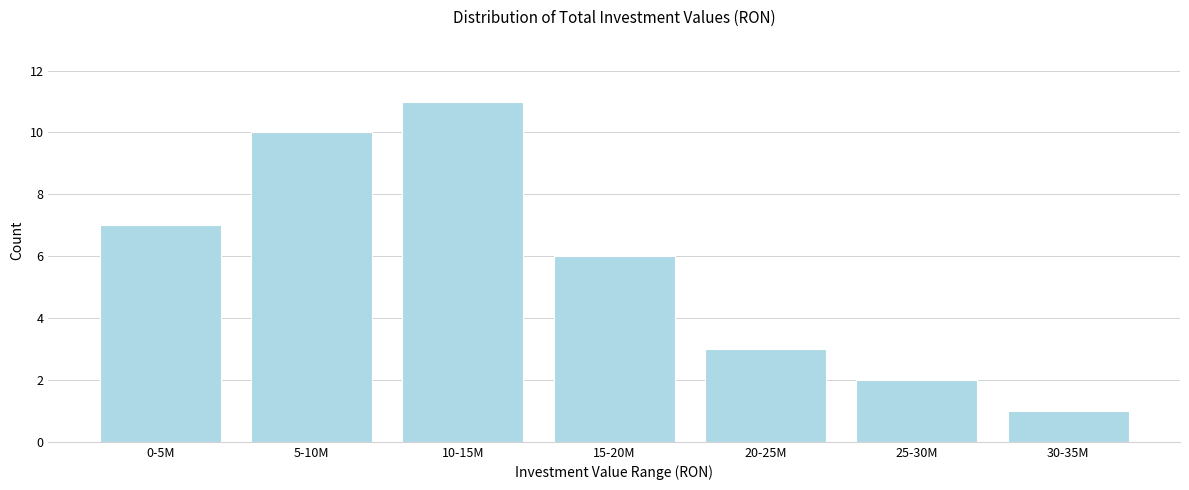

Reading left to right, transcribe all the data shown in this chart.

7	10	11	6	3	2	1